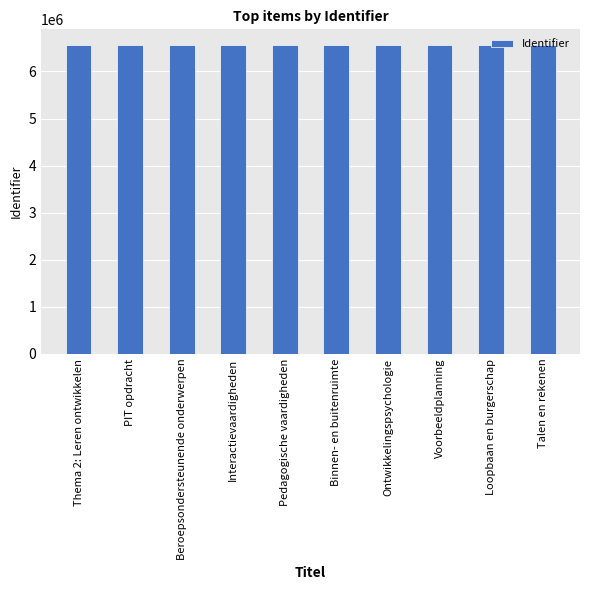

The value at Talen en rekenen is 2384428. True or false?

False